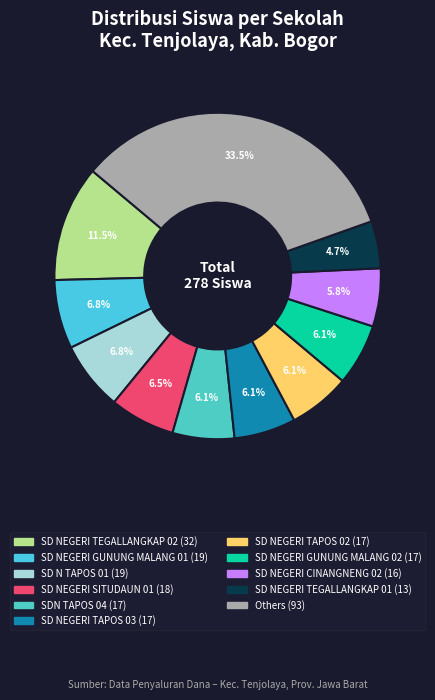

How many slices are in this pie chart?

11